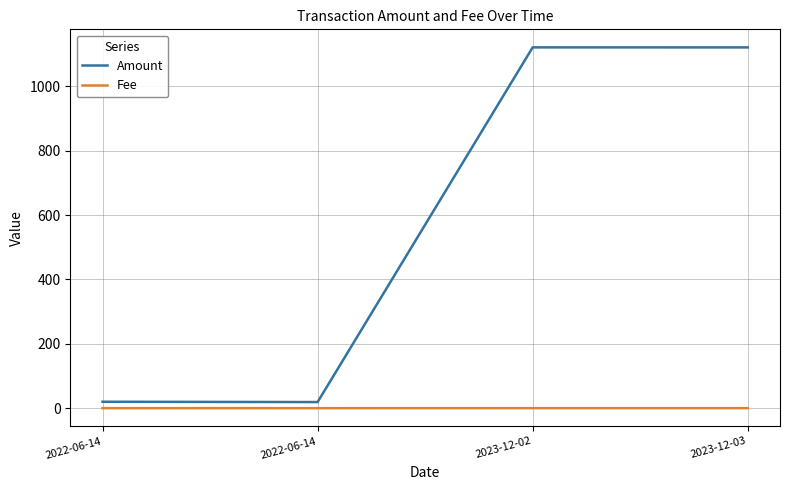

How many interior local valleys does the Fee series have?

1